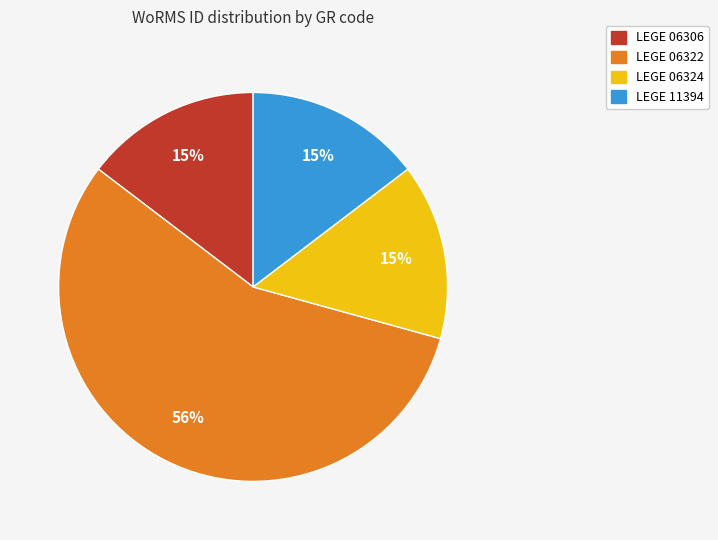

Is LEGE 06306 the majority of the pie?

No